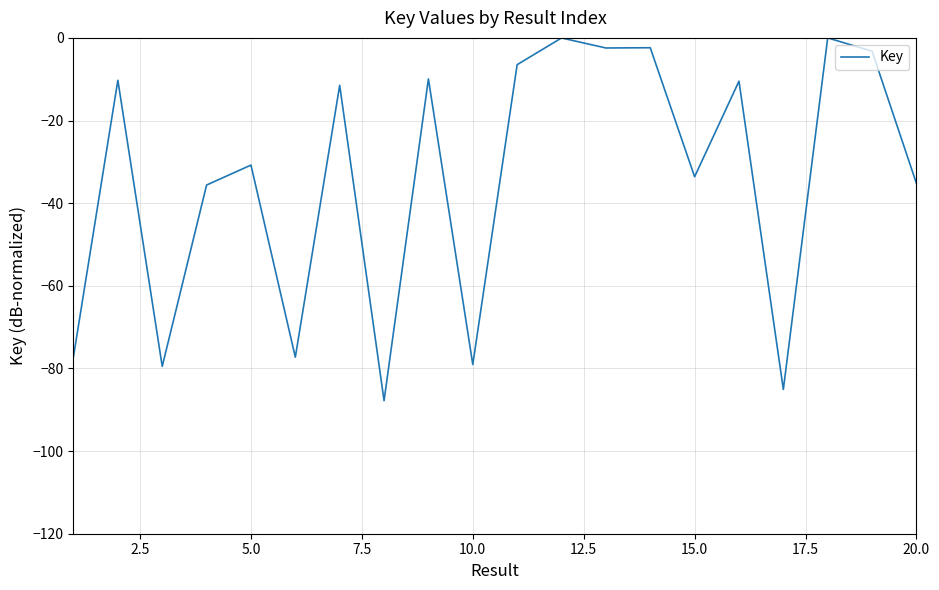

What is the smallest value displayed?

-87.8